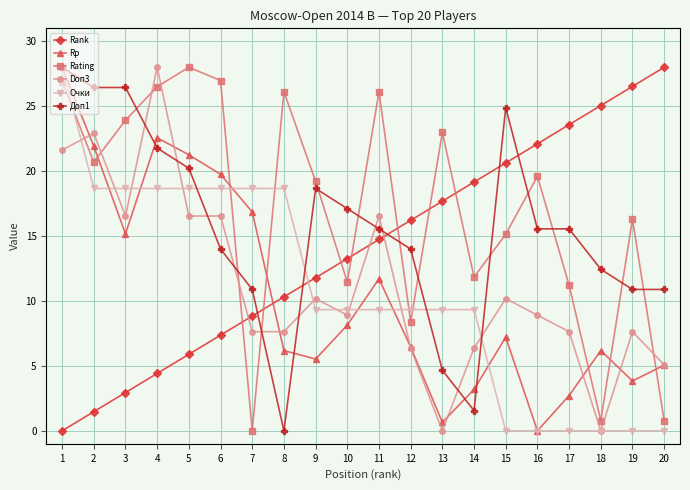

Is it true that Доп1 equals 14.7 at 15?

False